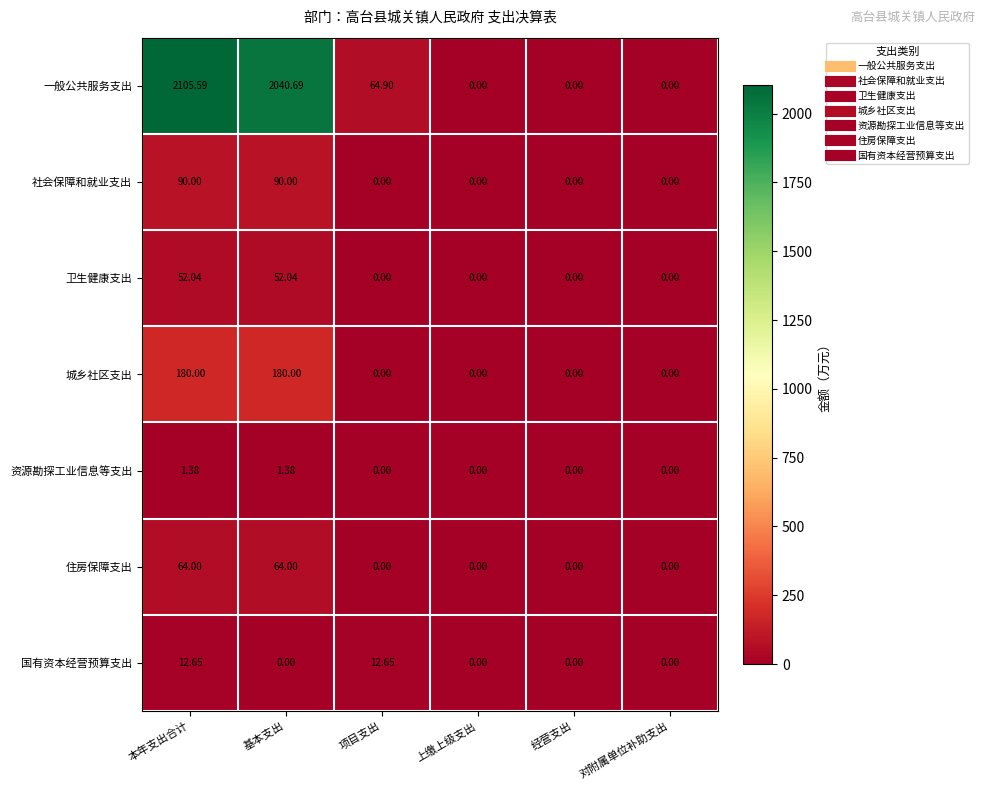

Which series has the largest range (max minus min)?

一般公共服务支出